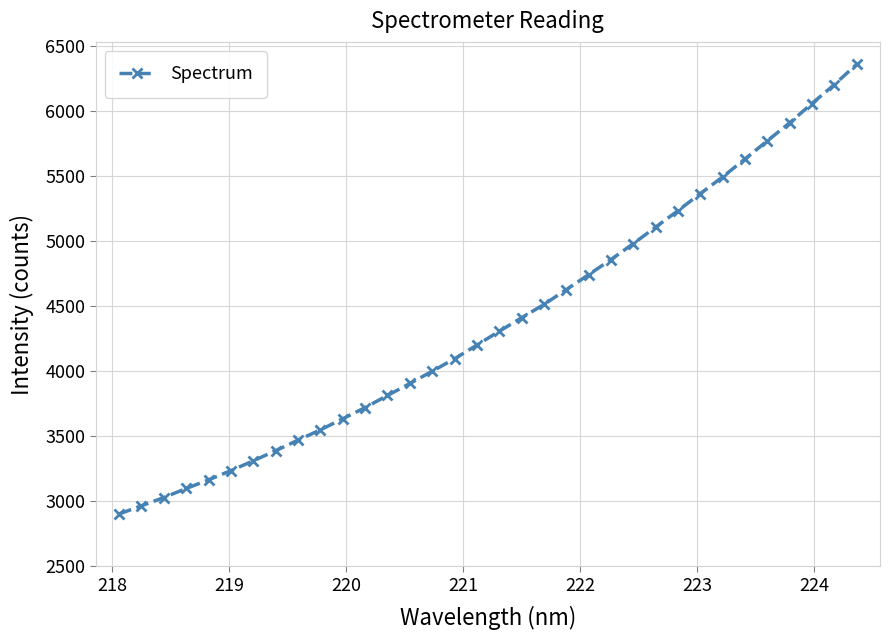

What is the difference between the maximum and minimum values?

3457.0